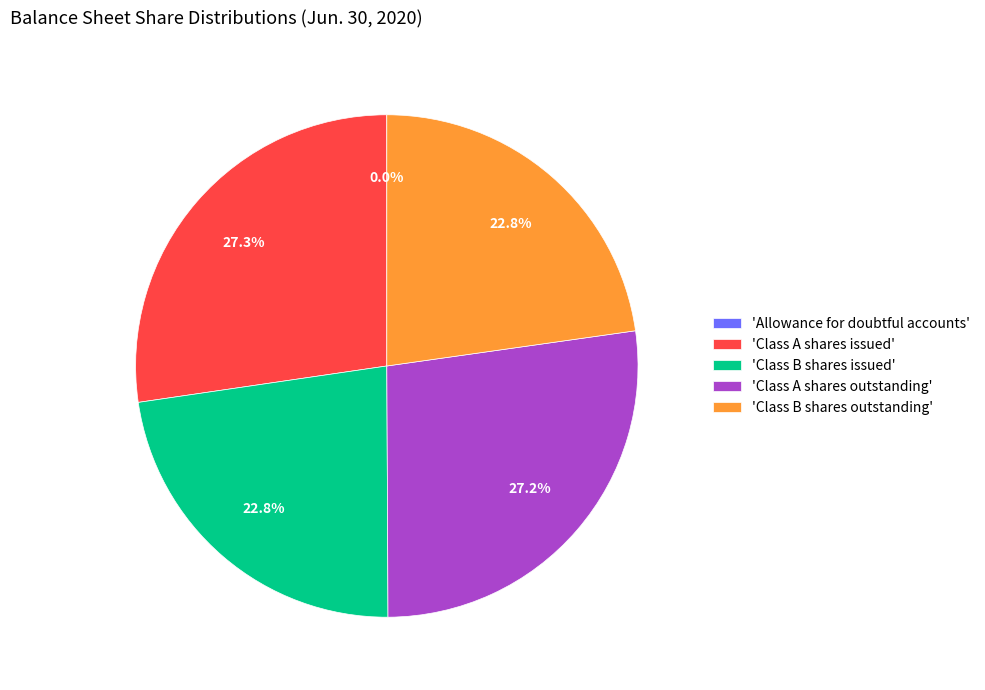

Does any single category account for the majority?

No